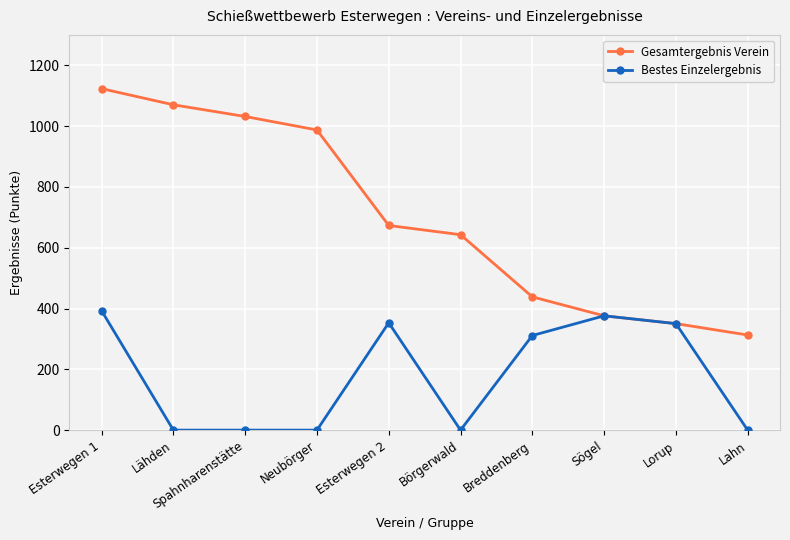

The value of Gesamtergebnis Verein at Esterwegen 1 is 1123.2. True or false?

True